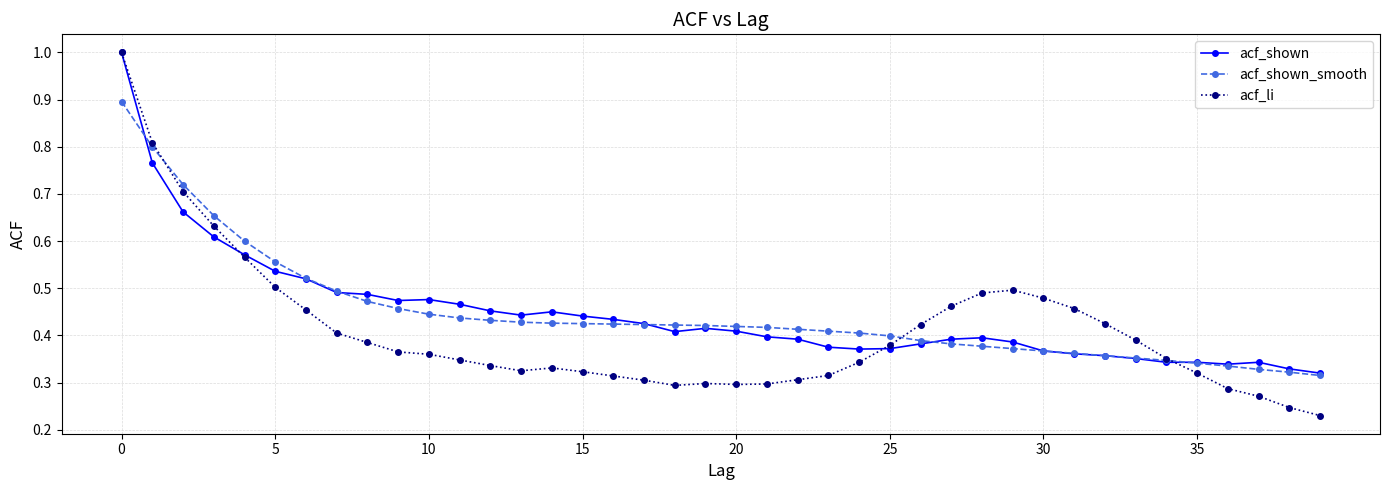

What is the highest value of the acf_li series?

1.0